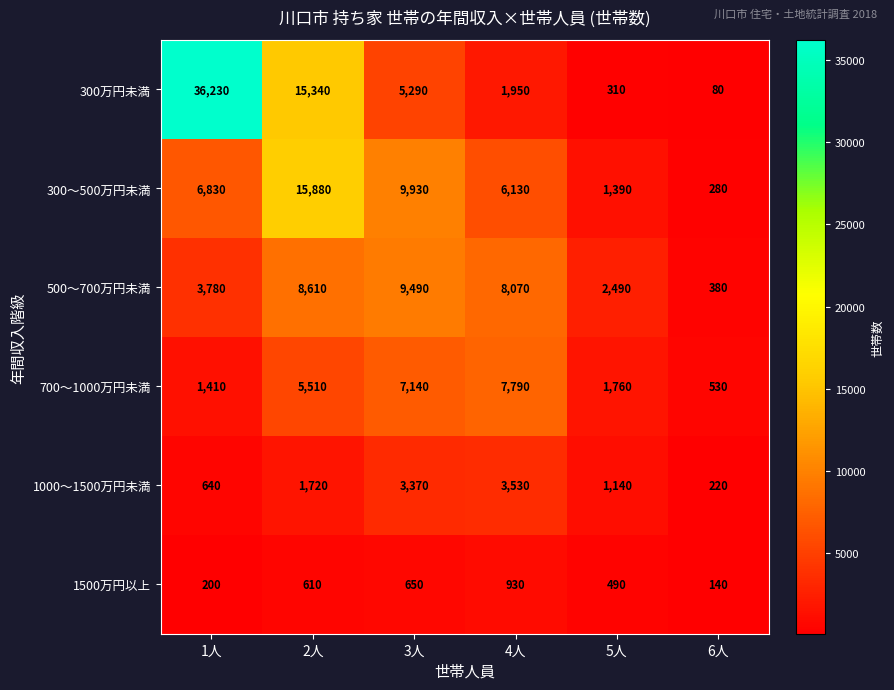

Count the number of data series in this chart.

6